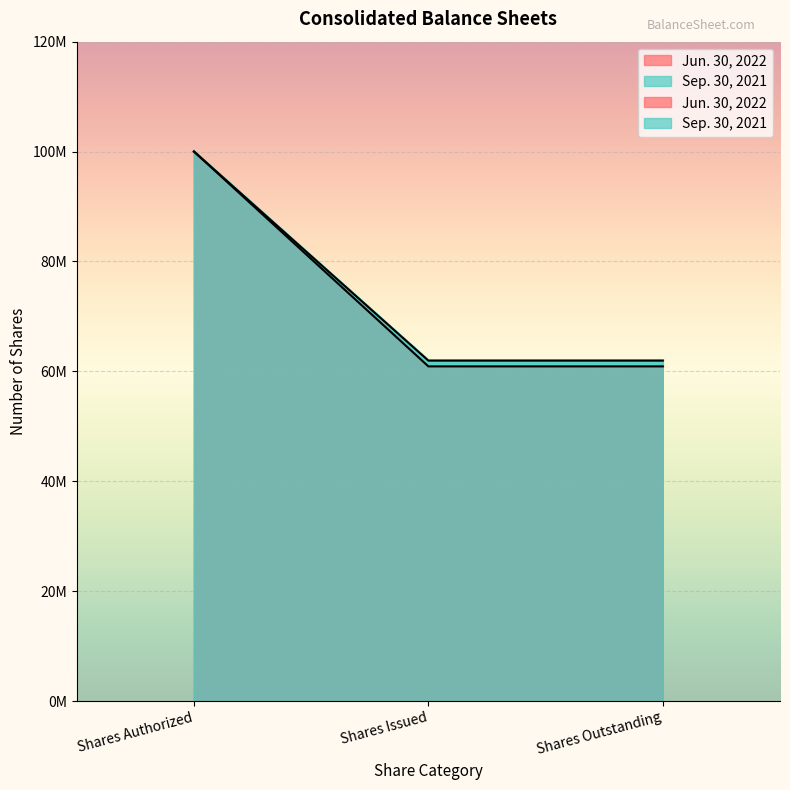

What is the difference between the maximum and minimum values in the Jun. 30, 2022 series?

39096000